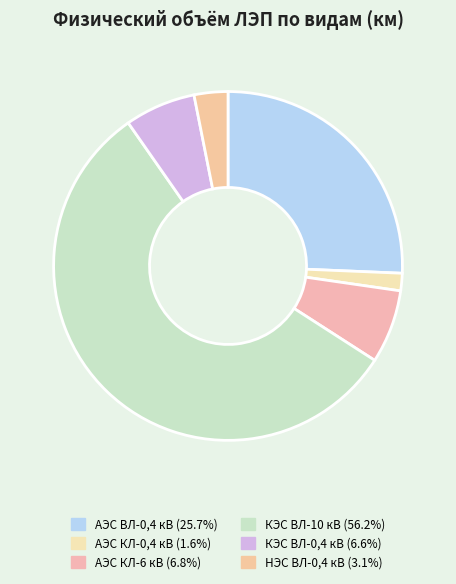

How many segments does this pie chart have?

6